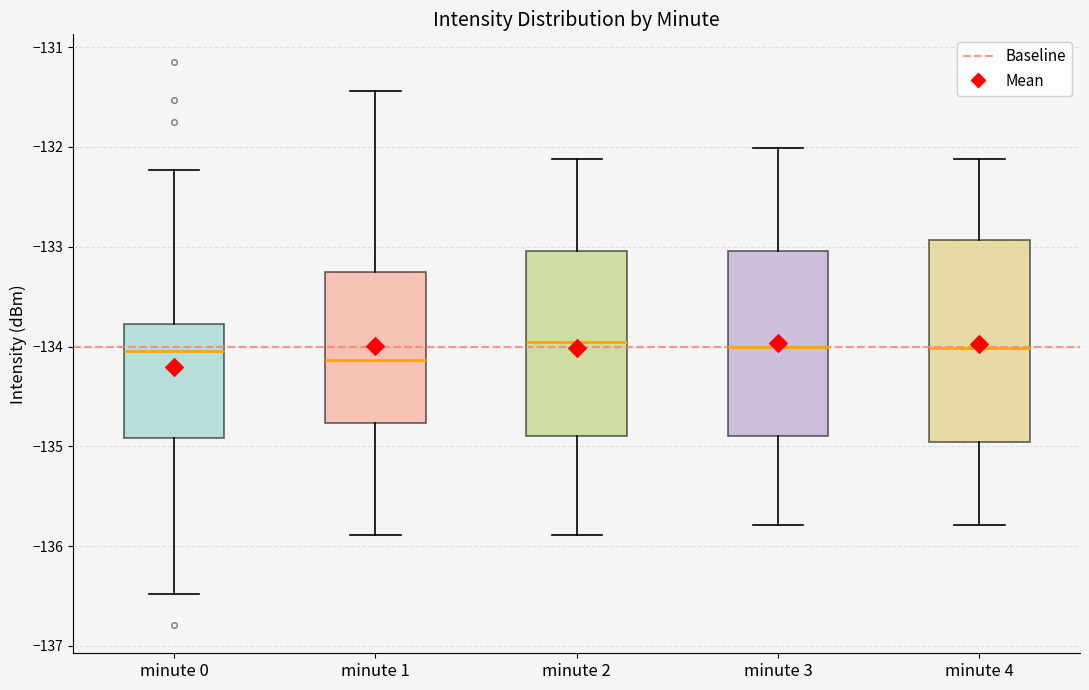

Reading left to right, transcribe this box plot: for each box, give where its median line is, the range the box spans, and where its two whiskers end, as read against the y-axis. The values are not printed on the chart, so give them approximately, as read against the axis.

minute 0: median -134.0, box -134.9 to -133.8, whiskers -136.5 to -132.2
minute 1: median -134.1, box -134.8 to -133.2, whiskers -135.9 to -131.4
minute 2: median -134.0, box -134.9 to -133.0, whiskers -135.9 to -132.1
minute 3: median -134.0, box -134.9 to -133.0, whiskers -135.8 to -132.0
minute 4: median -134.0, box -135.0 to -132.9, whiskers -135.8 to -132.1